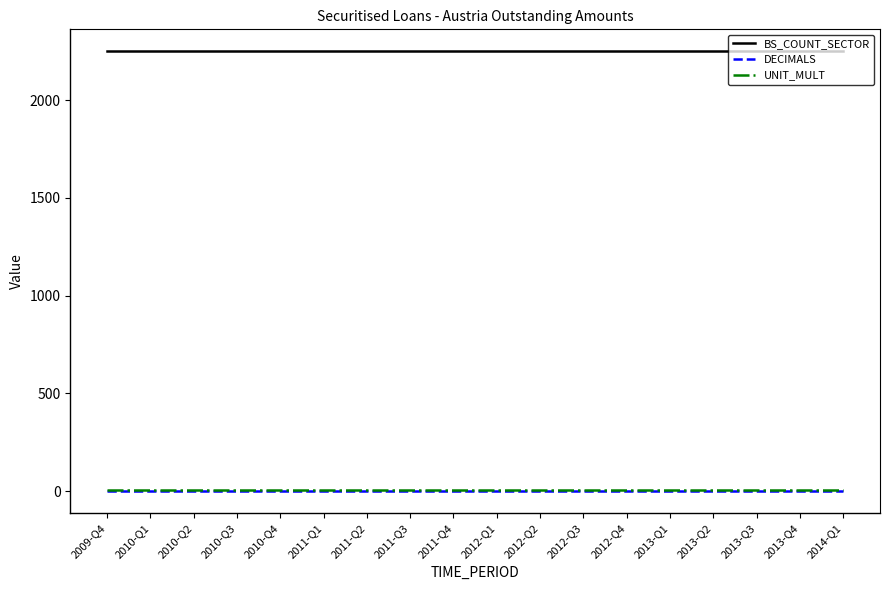

True or false: BS_COUNT_SECTOR and DECIMALS intersect in this chart.

False